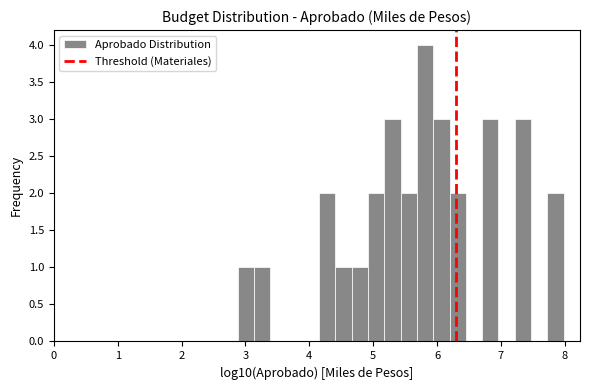

Read against the x-axis, roughly where is the centre of the tallest bar?

5.8